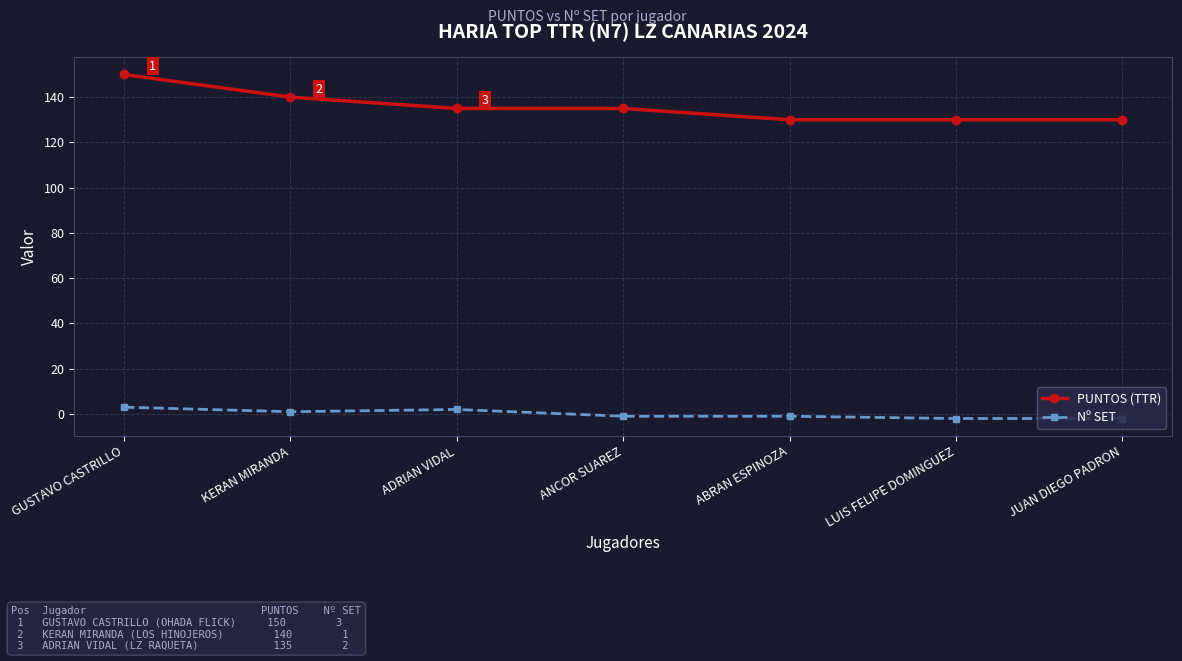

Which category has the highest value in the PUNTOS (TTR) series?

GUSTAVO CASTRILLO